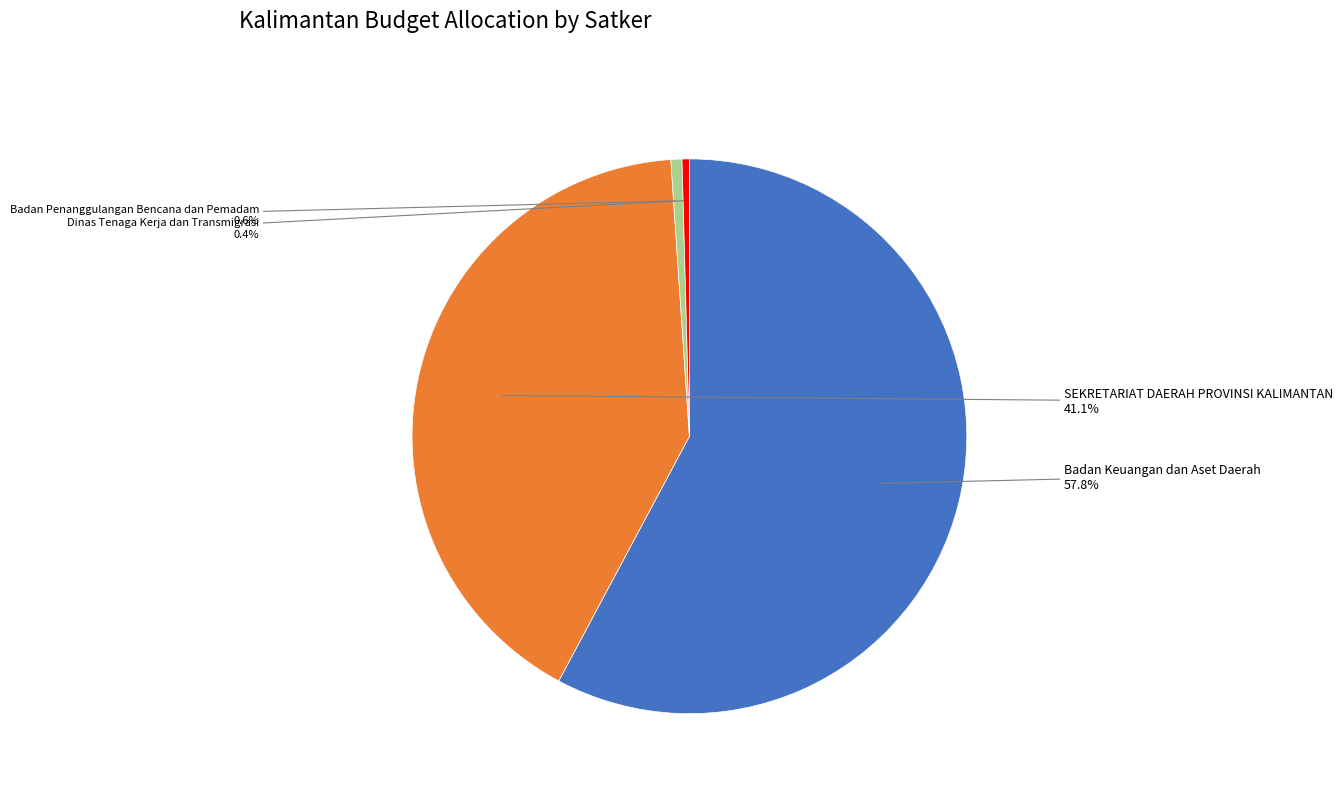

What percentage is NOT represented by Badan Penanggulangan Bencana dan Pemadam?

99.4%